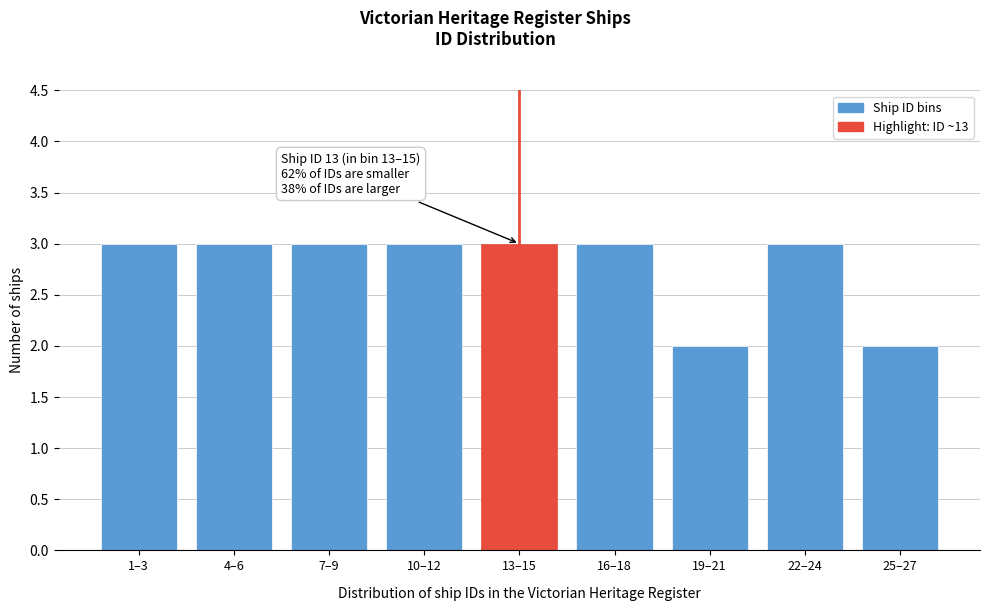

Reading left to right, what are all the values shown in this chart?

1–3=3	4–6=3	7–9=3	10–12=3	13–15=3	16–18=3	19–21=2	22–24=3	25–27=2